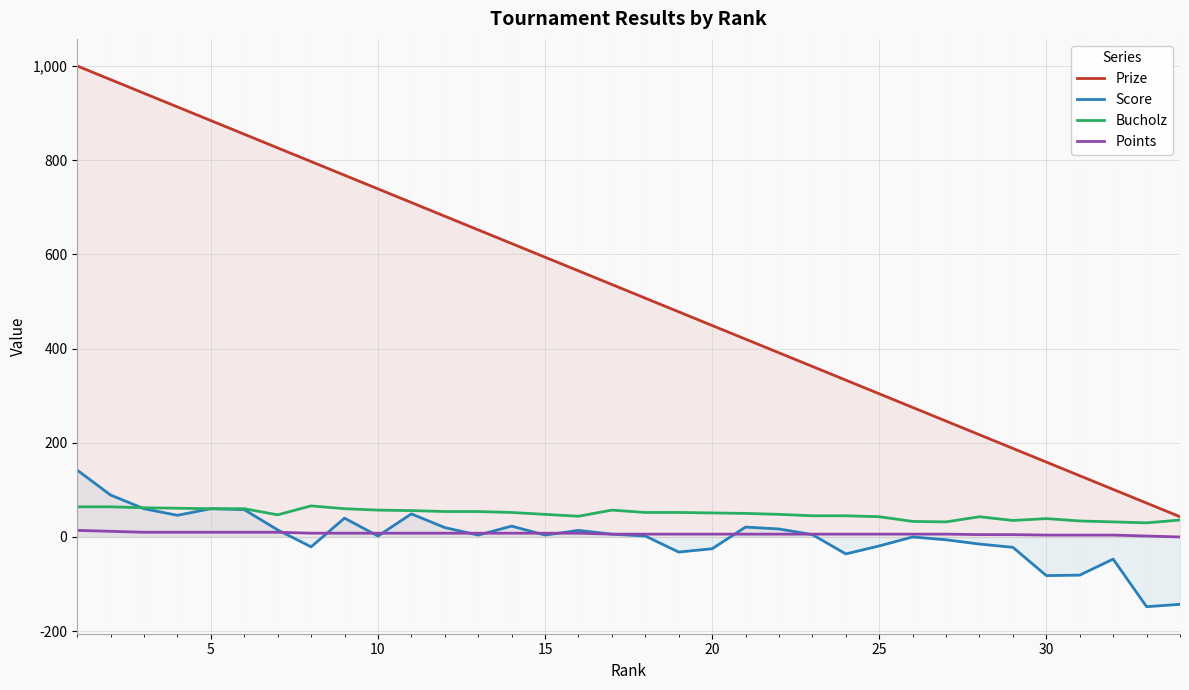

True or false: Points and Score intersect in this chart.

True